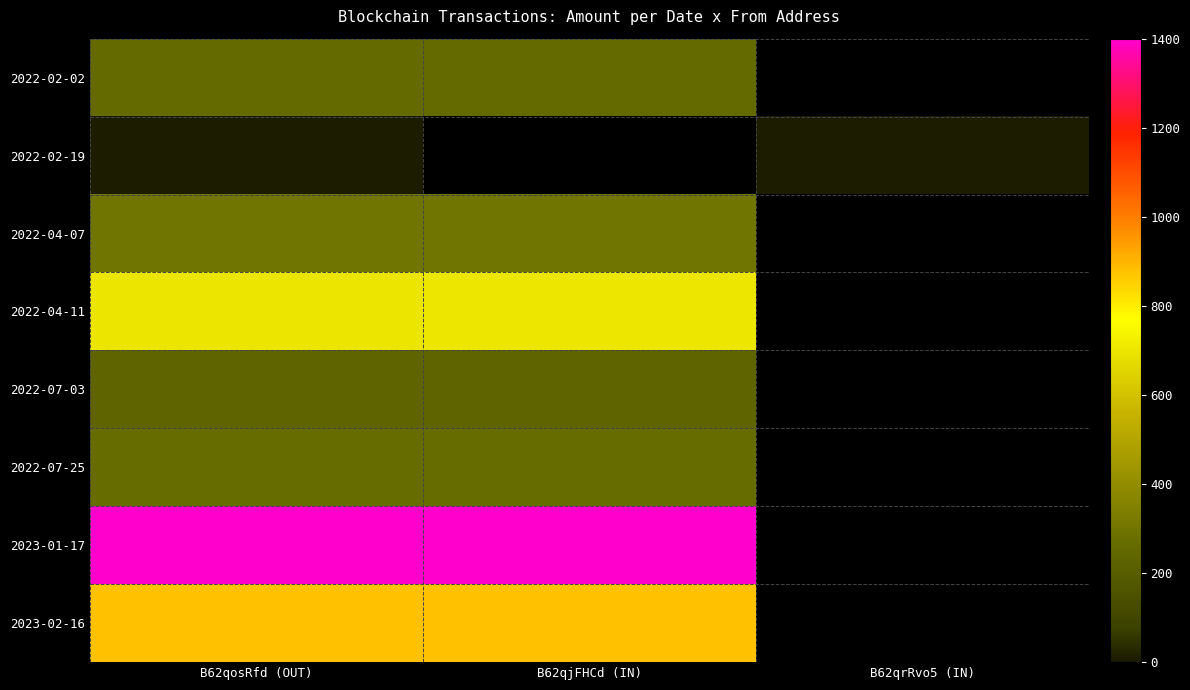

Reading left to right, what are all the values shown in this chart?

2022-02-02: B62qosRfd (OUT)=257.0	B62qjFHCd (IN)=258.0	B62qrRvo5 (IN)=0.0
2022-02-19: B62qosRfd (OUT)=10.0	B62qjFHCd (IN)=0.0	B62qrRvo5 (IN)=10.0
2022-04-07: B62qosRfd (OUT)=300.0	B62qjFHCd (IN)=300.0	B62qrRvo5 (IN)=0.0
2022-04-11: B62qosRfd (OUT)=700.0	B62qjFHCd (IN)=700.0	B62qrRvo5 (IN)=0.0
2022-07-03: B62qosRfd (OUT)=230.0	B62qjFHCd (IN)=230.0	B62qrRvo5 (IN)=0.0
2022-07-25: B62qosRfd (OUT)=267.0	B62qjFHCd (IN)=267.0	B62qrRvo5 (IN)=0.0
2023-01-17: B62qosRfd (OUT)=1400.0	B62qjFHCd (IN)=1400.0	B62qrRvo5 (IN)=0.0
2023-02-16: B62qosRfd (OUT)=876.0	B62qjFHCd (IN)=876.0	B62qrRvo5 (IN)=0.0